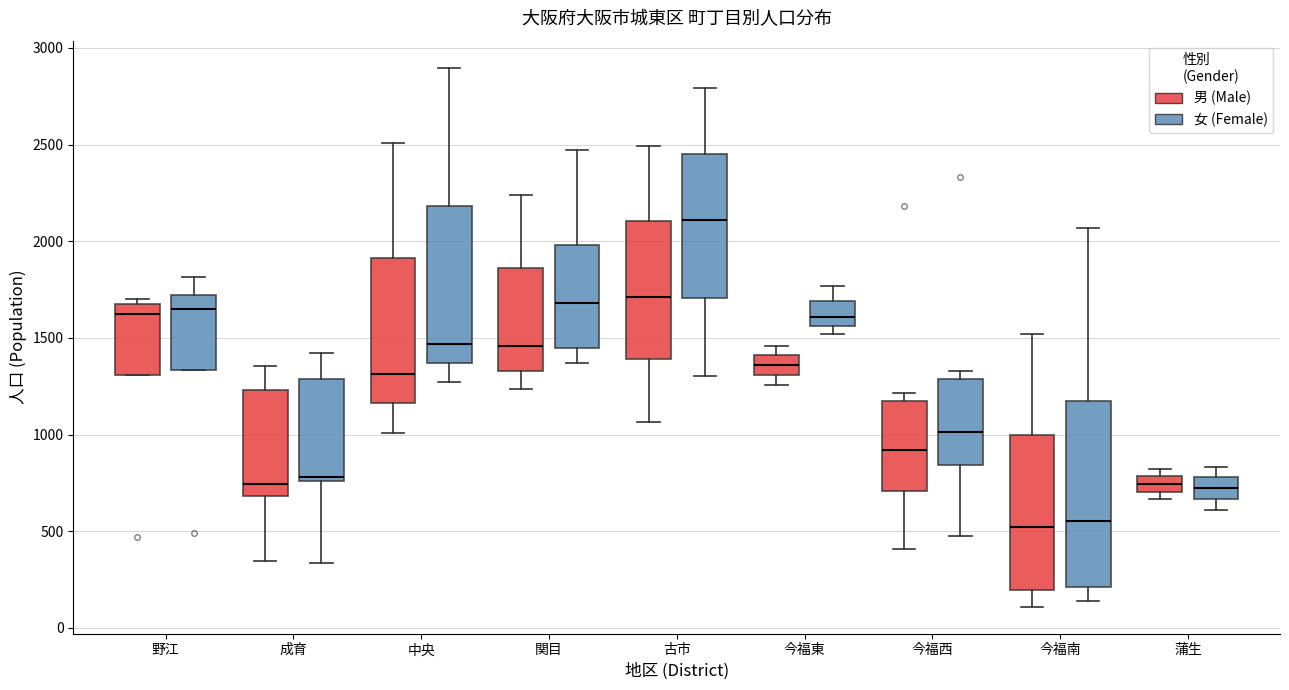

Comparing the boxes themselves (not the whiskers), which one is the tallest?

今福南 (女 (Female))